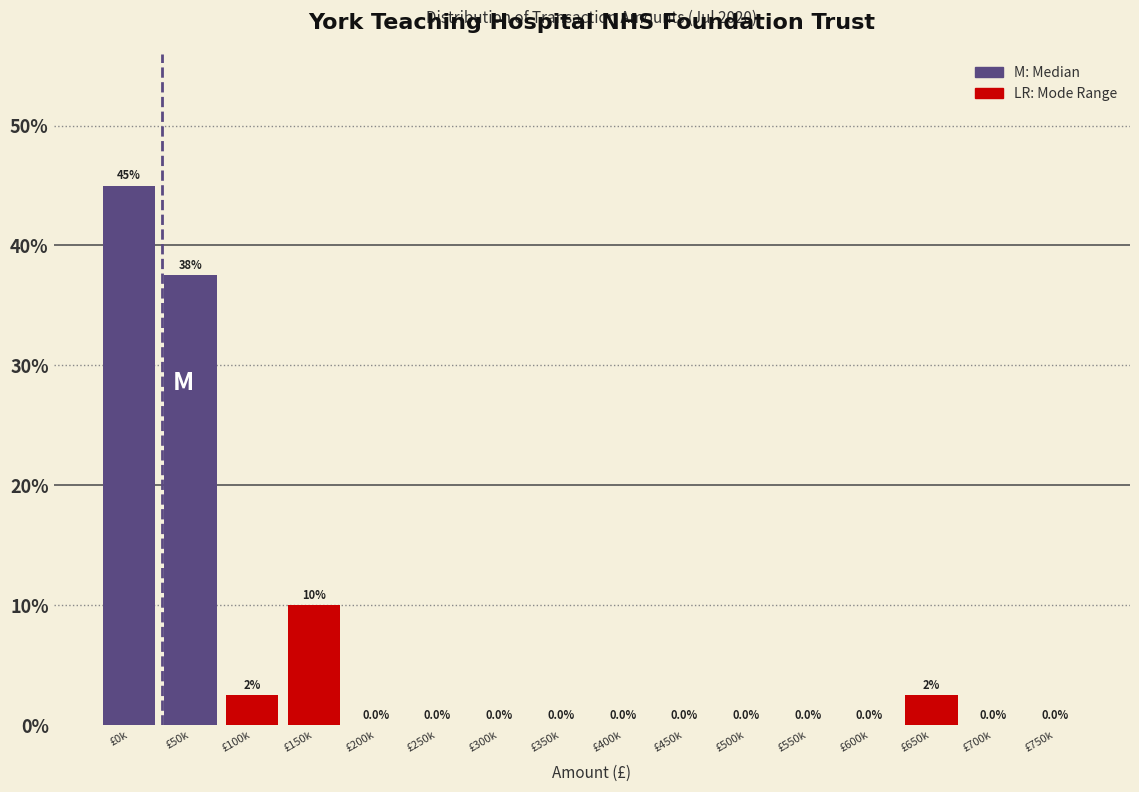

Reading left to right, transcribe all the data shown in this chart.

£0k=45.0	£50k=37.5	£100k=2.5	£150k=10.0	£200k=0.0	£250k=0.0	£300k=0.0	£350k=0.0	£400k=0.0	£450k=0.0	£500k=0.0	£550k=0.0	£600k=0.0	£650k=2.5	£700k=0.0	£750k=0.0